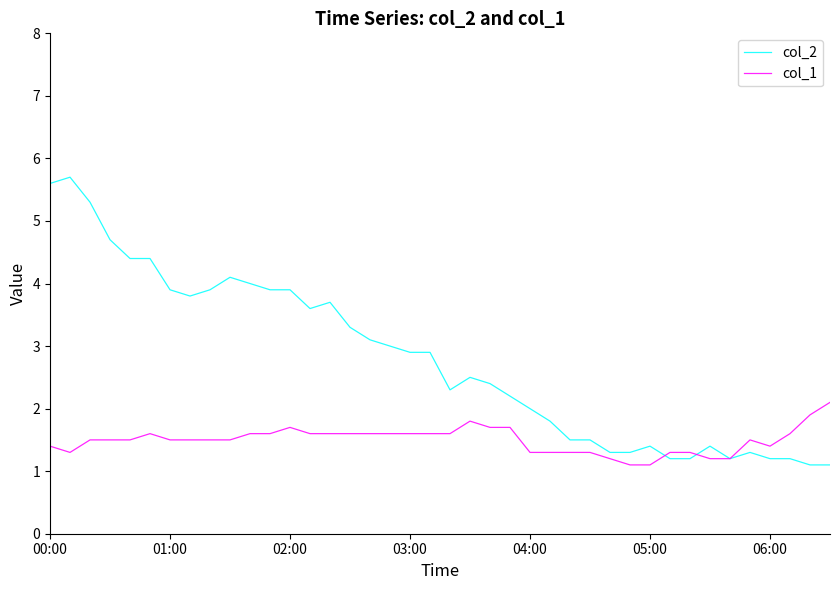

Which series has the largest range (max minus min)?

col_2